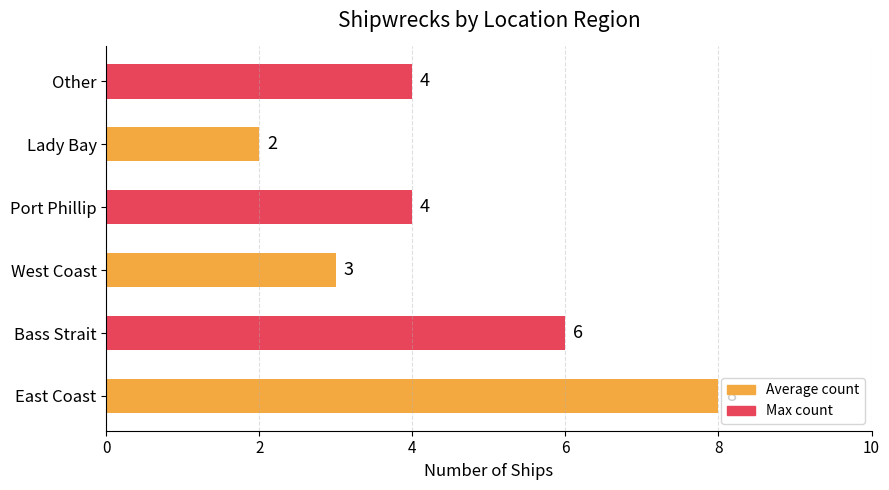

How many bars are there in total?

6